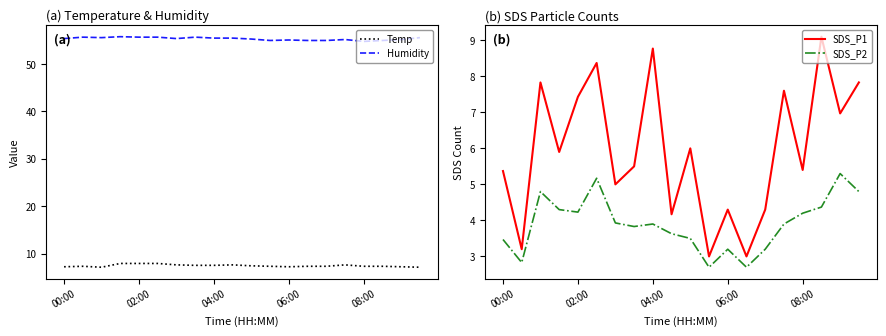

What are all the series names shown in the legend?

Temp, Humidity, SDS_P1, SDS_P2